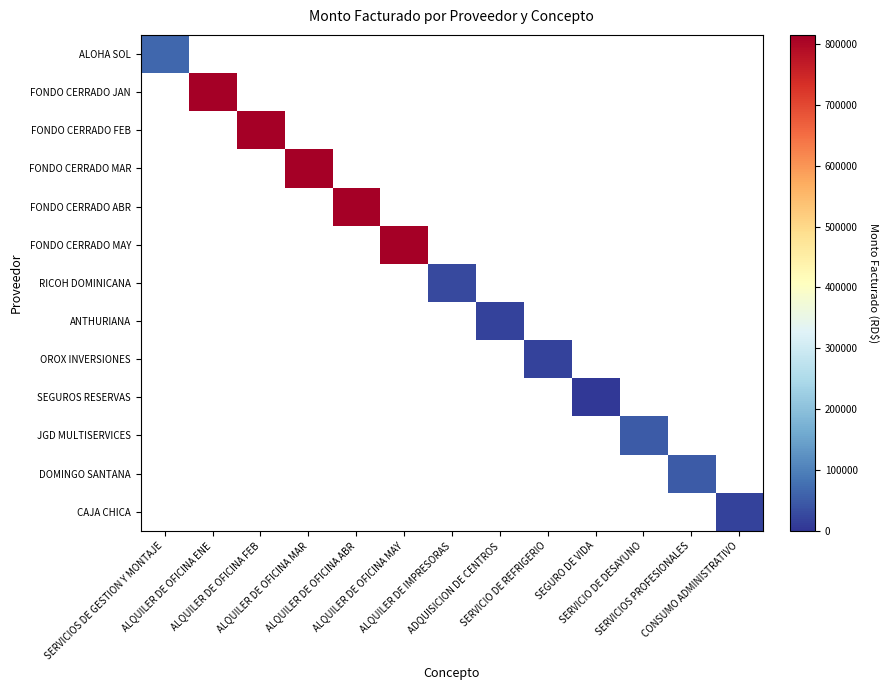

Count the number of data series in this chart.

13